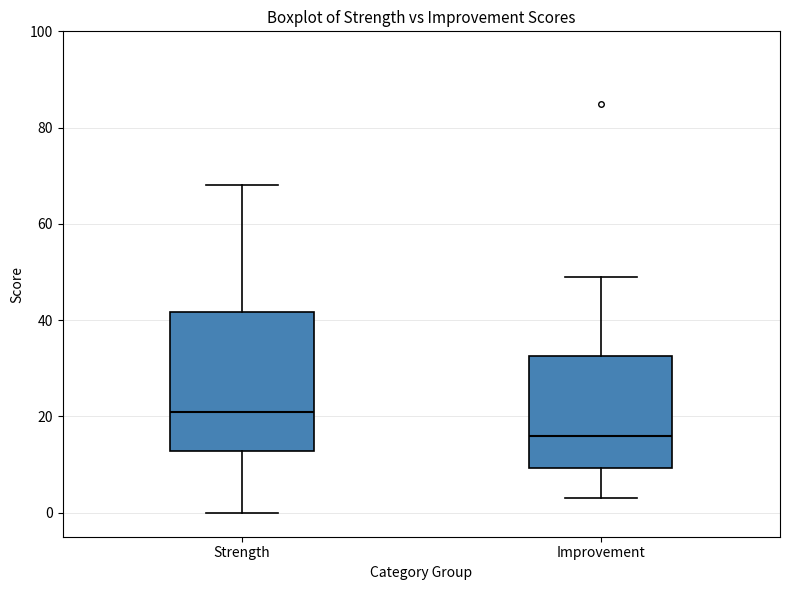

Where does the median line of the box for Strength sit on the y-axis? The values are not printed on the chart, so give them approximately, as read against the axis.

22